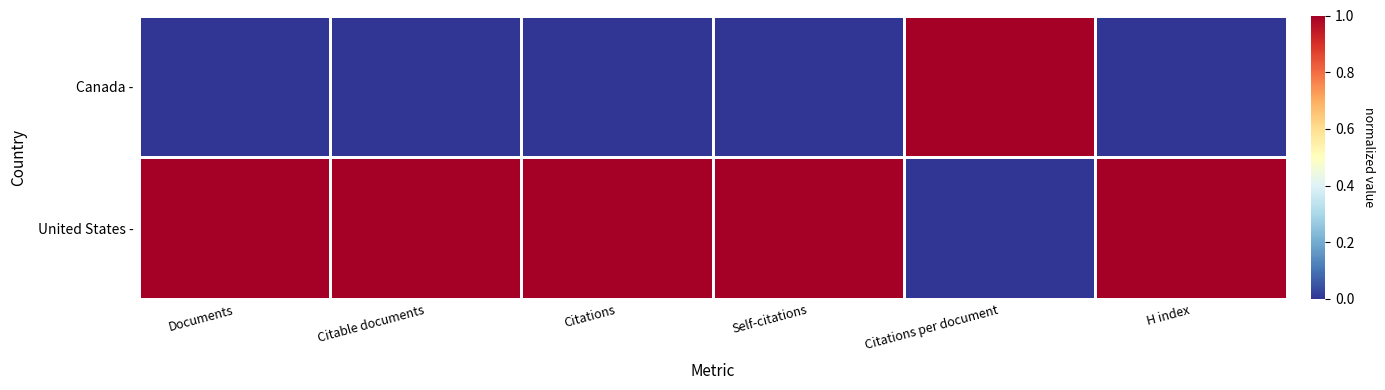

At how many categories does at least one series exceed 0?

6